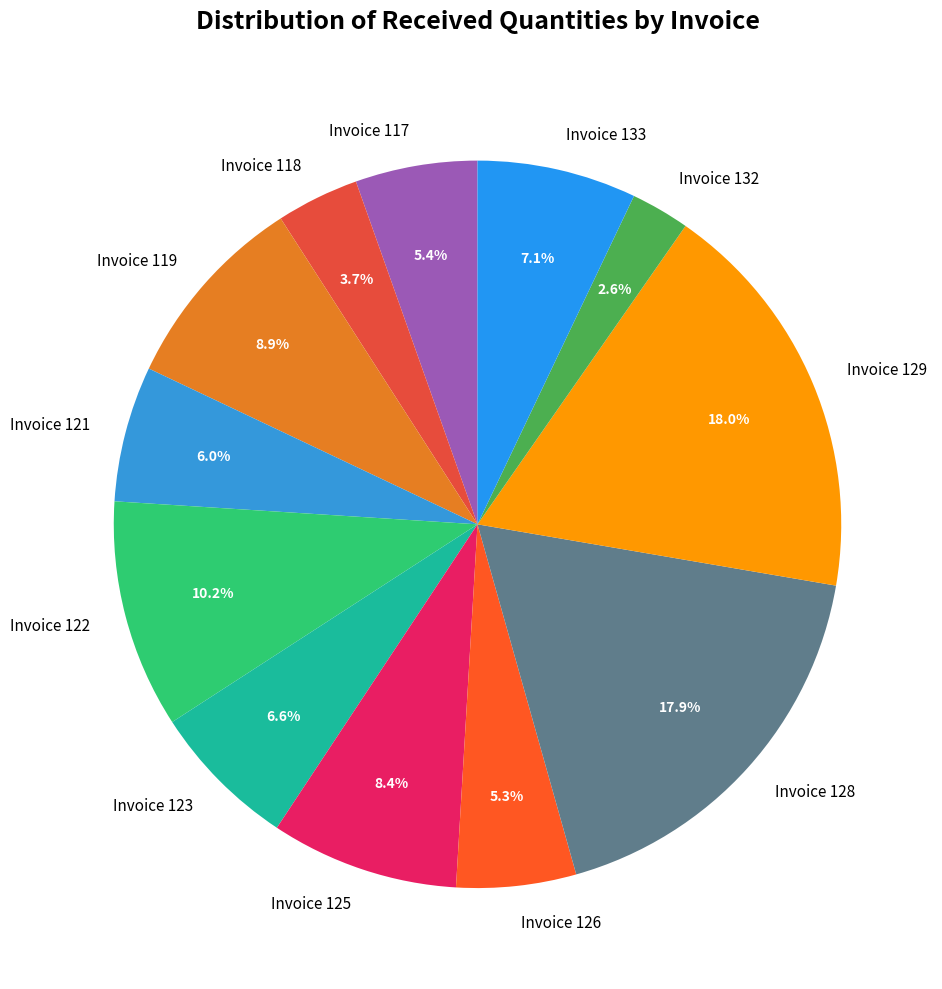

Count the number of slices in the pie.

12